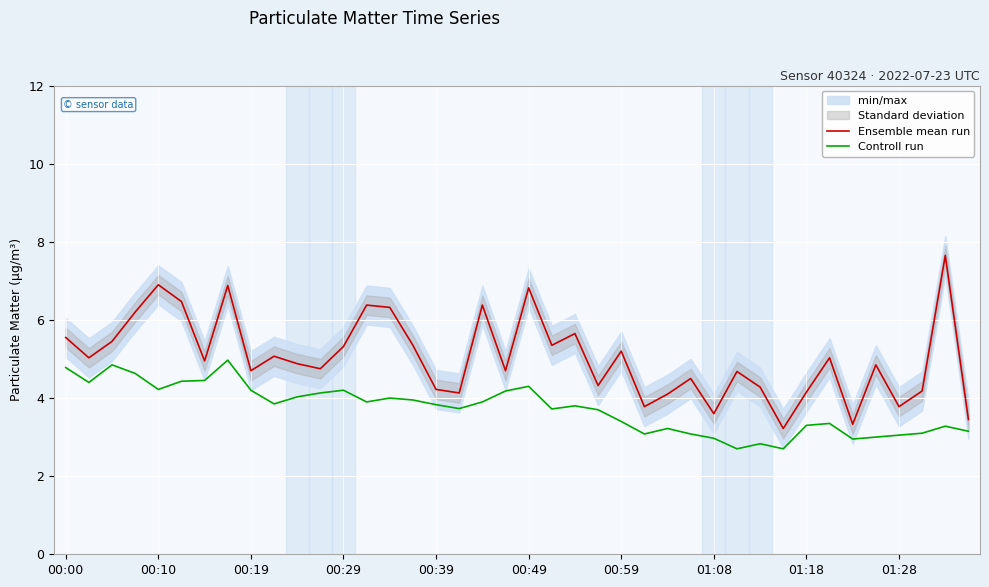

What is the minimum value for Ensemble mean run?

3.2